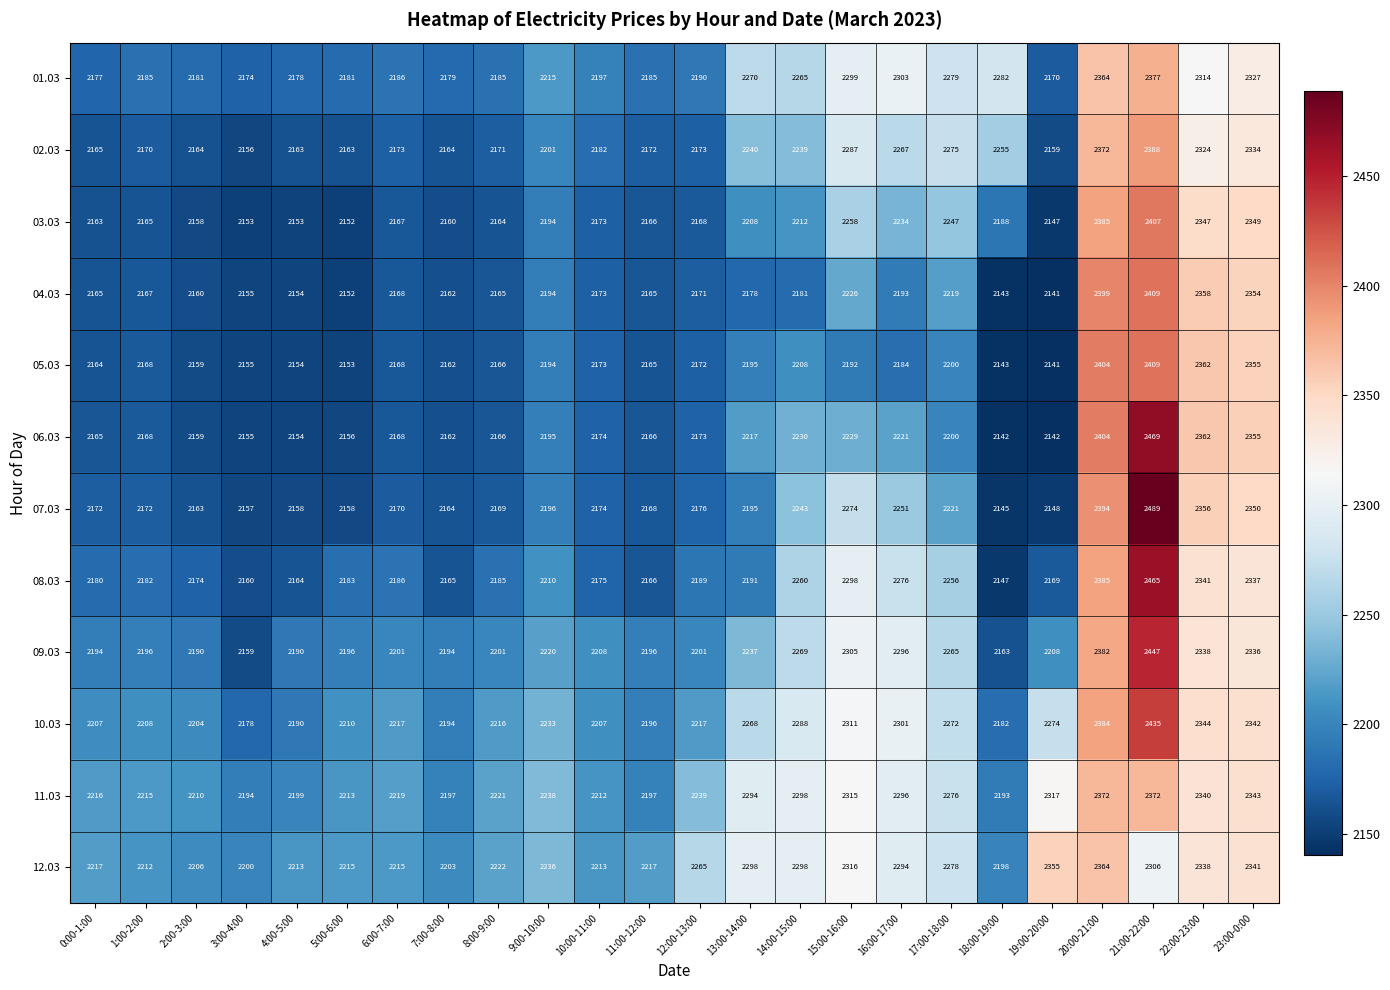

Which category has the highest value in the 07.03 series?

21:00-22:00